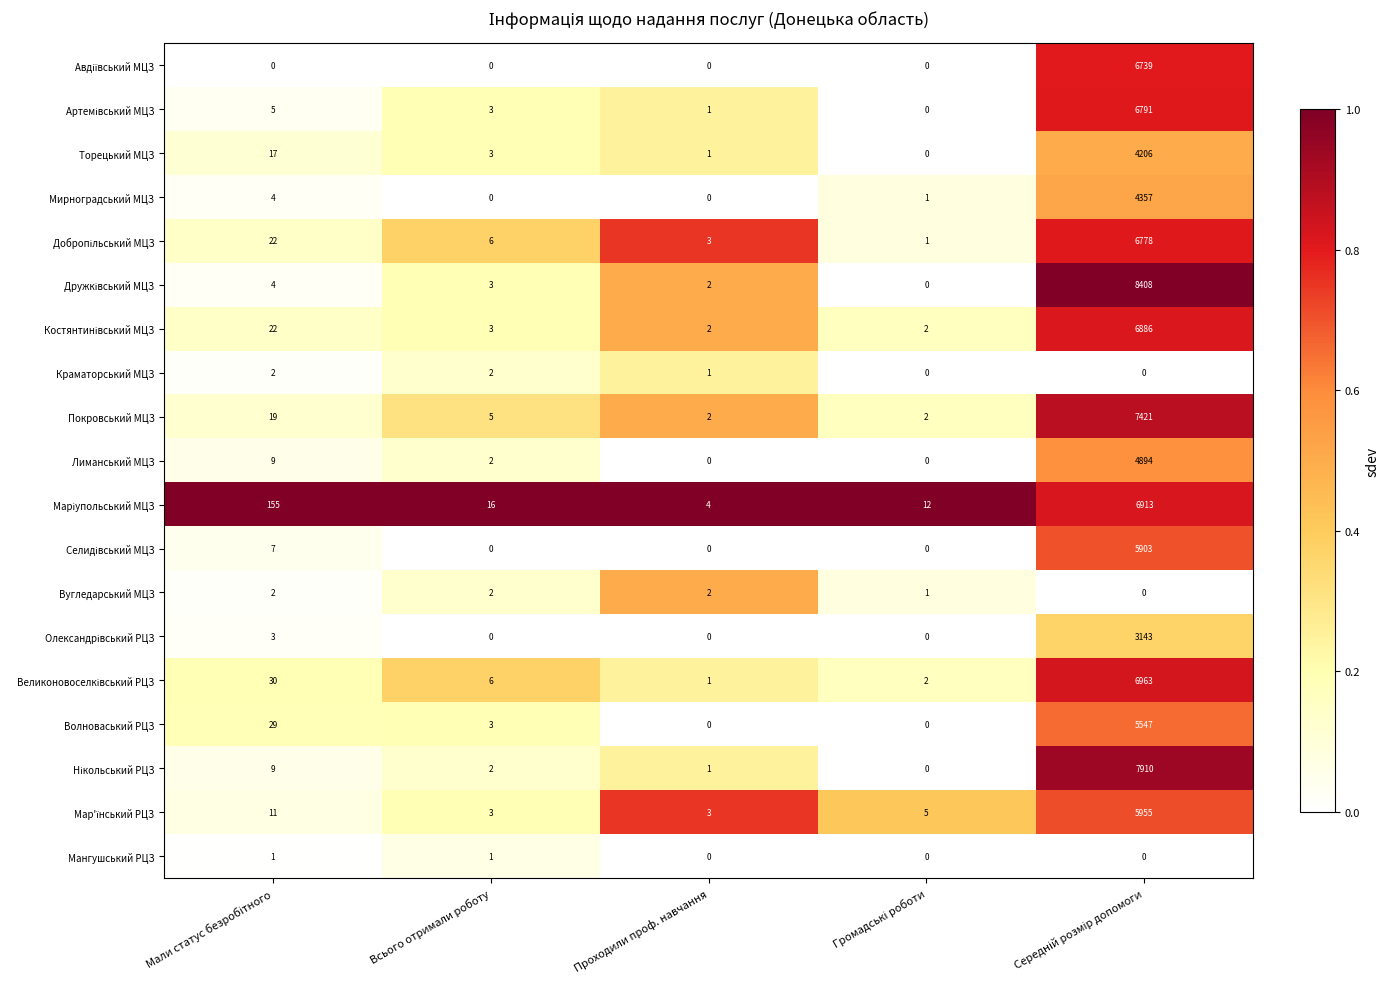

What is the maximum value shown in the chart?

8408